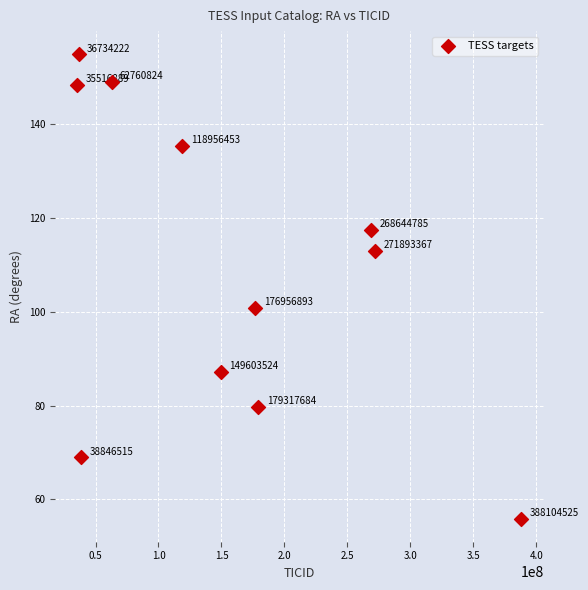

What is the range of Y values (max minus min)?

99.0